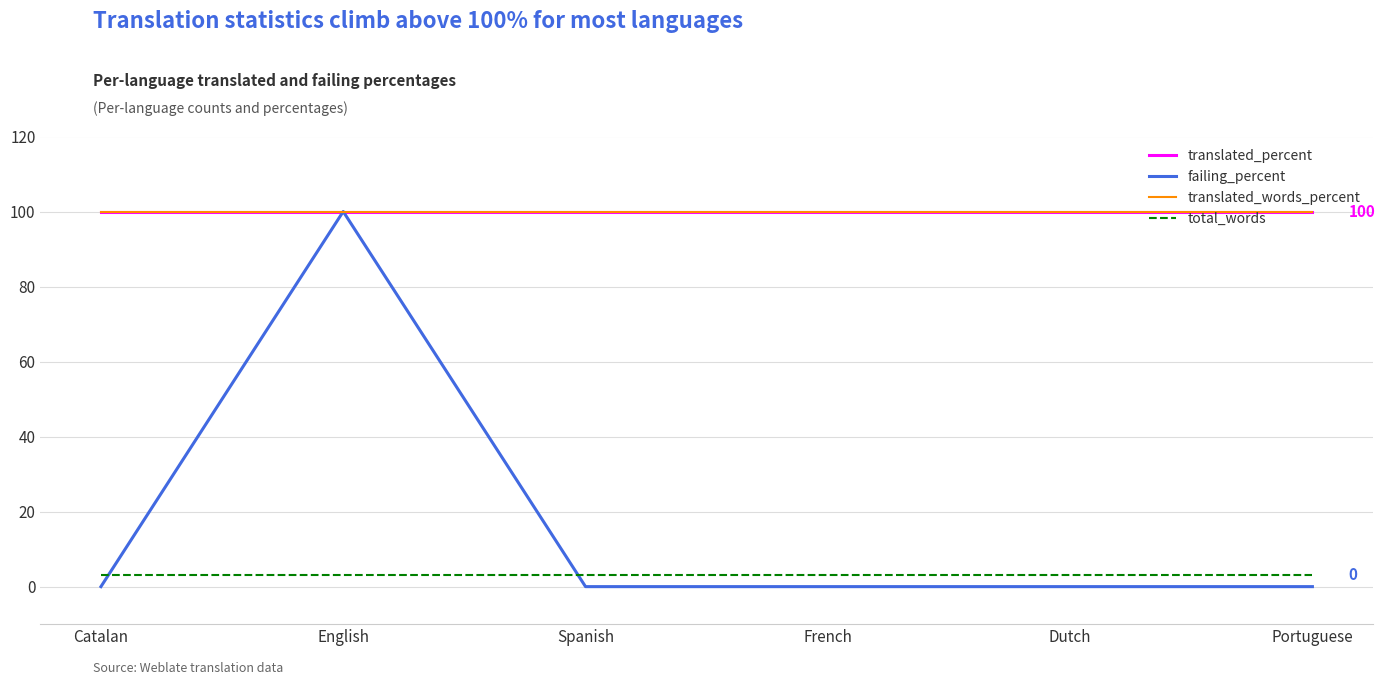

What position from the left is Catalan?

1